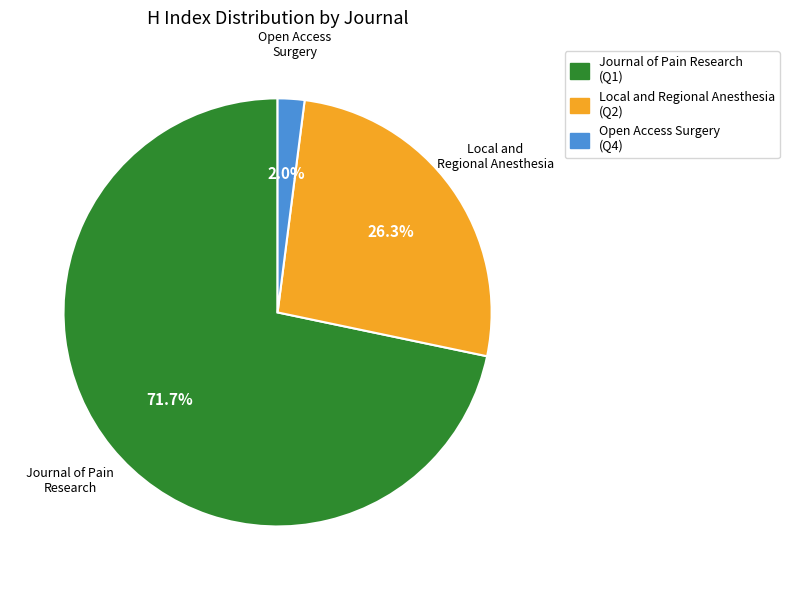

True or false: Local and Regional Anesthesia accounts for 17% of the total.

False